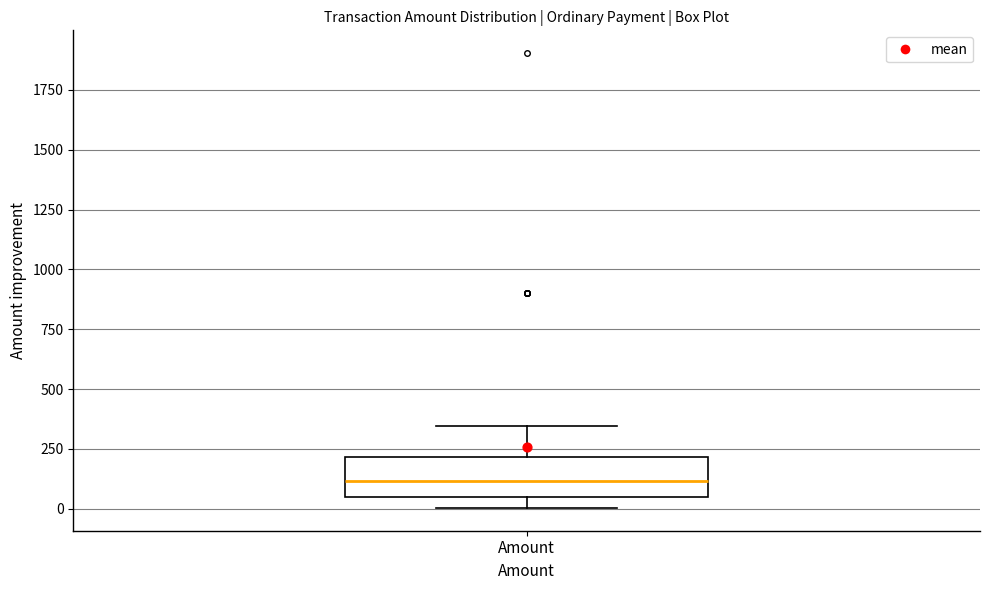

Where does the upper whisker of the box for Amount end on the y-axis? The values are not printed on the chart, so give them approximately, as read against the axis.

350